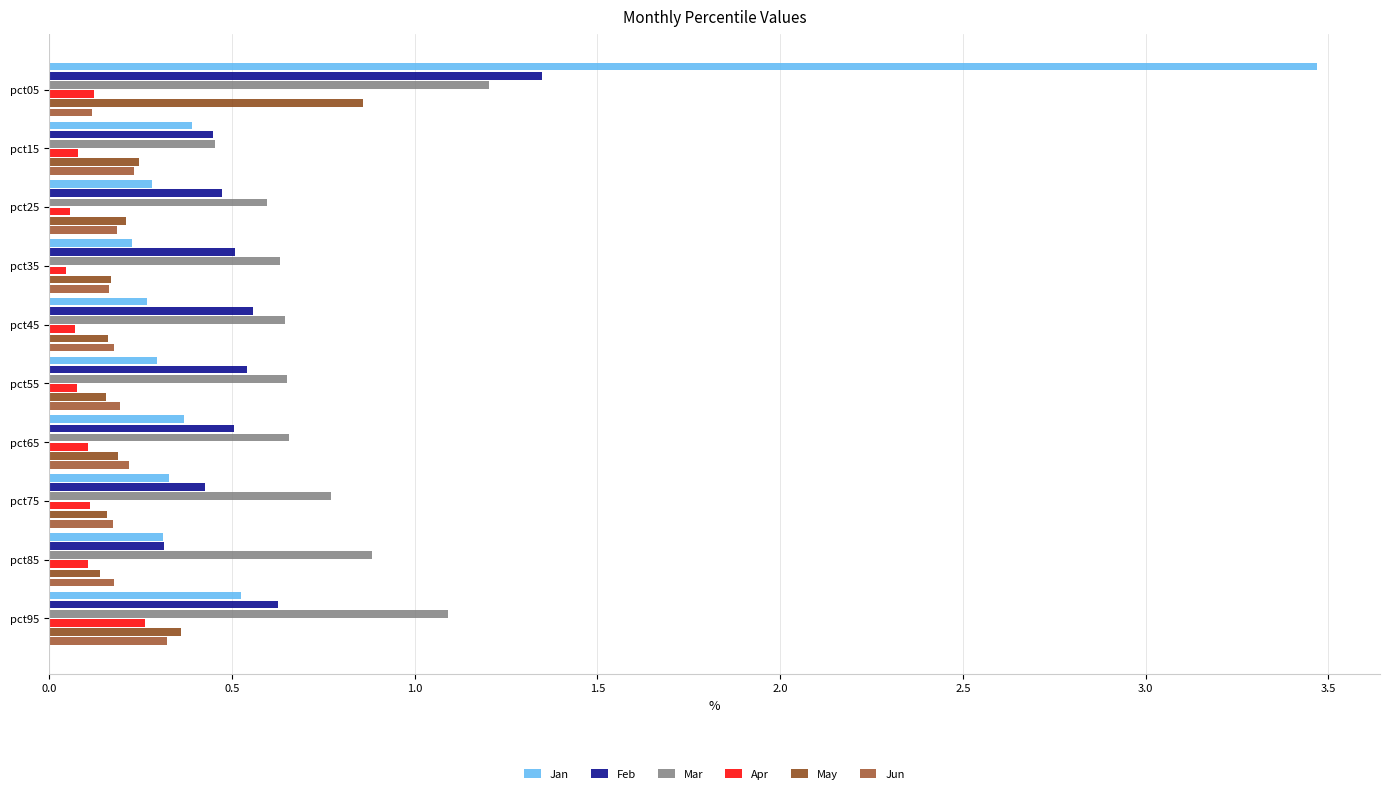

How many distinct data groups are displayed?

6